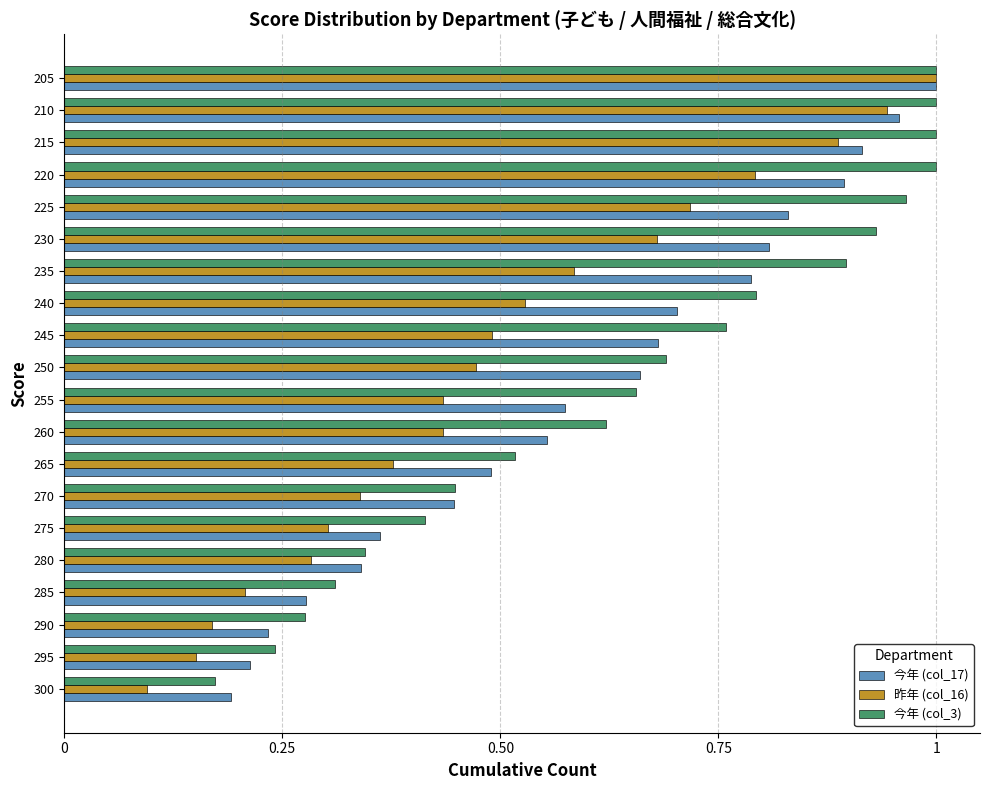

Which series has the widest spread of values?

昨年 (col_16)